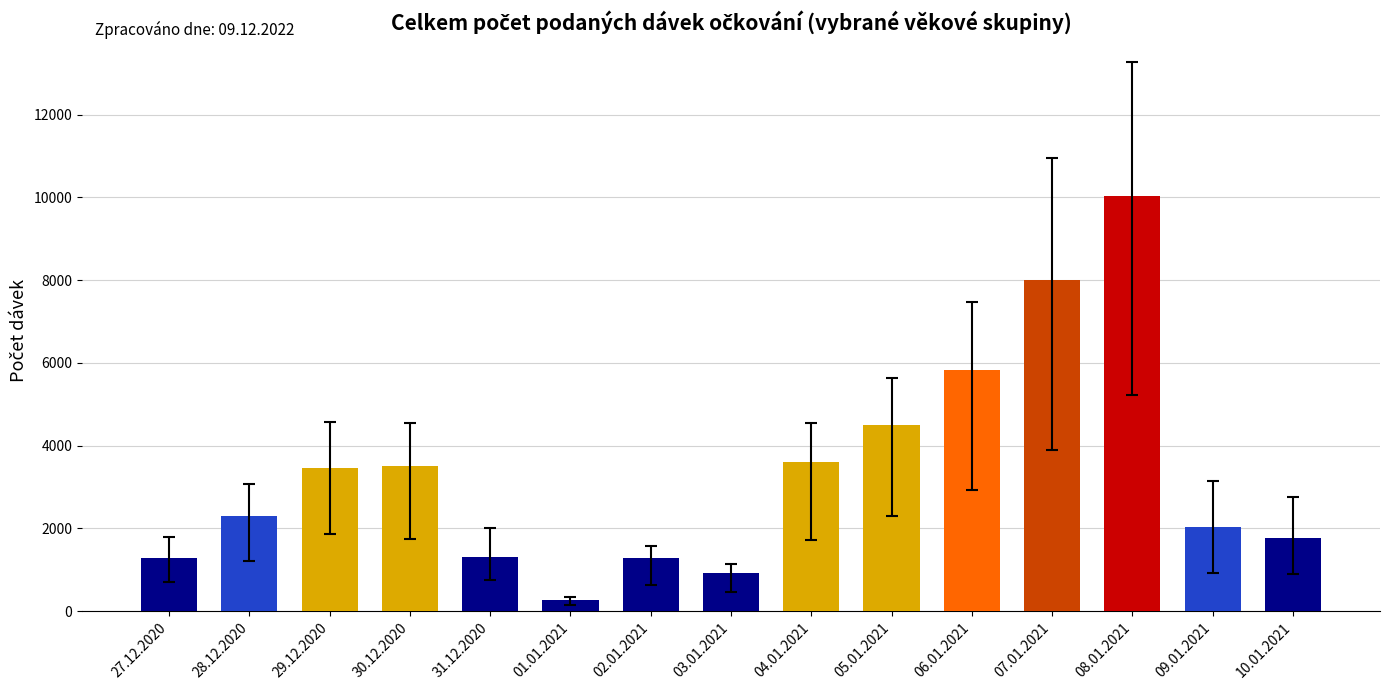

Which category has the lowest value across all series?

01.01.2021